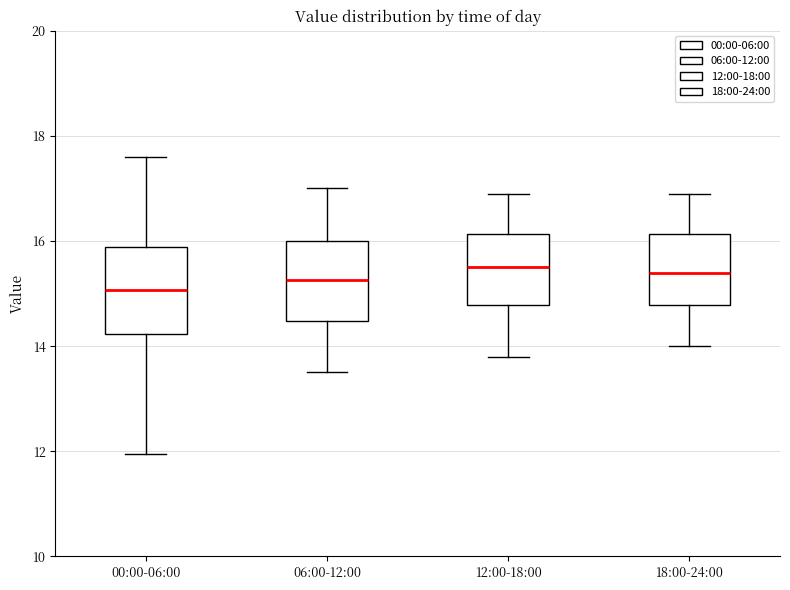

Reading left to right, transcribe this box plot: for each box, give where its median line is, the range the box spans, and where its two whiskers end, as read against the y-axis. The values are not printed on the chart, so give them approximately, as read against the axis.

00:00-06:00: median 15.0, box 14.2 to 15.8, whiskers 12.0 to 17.6
06:00-12:00: median 15.2, box 14.4 to 16.0, whiskers 13.6 to 17.0
12:00-18:00: median 15.6, box 14.8 to 16.2, whiskers 13.8 to 17.0
18:00-24:00: median 15.4, box 14.8 to 16.2, whiskers 14.0 to 17.0